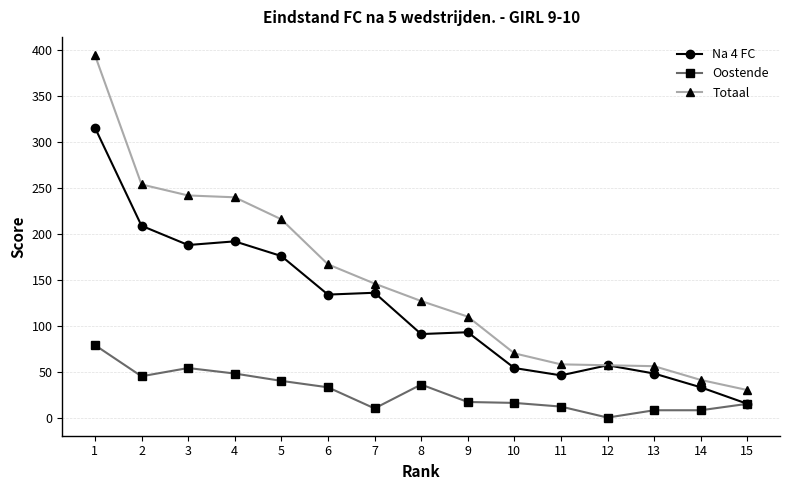

Is it true that Oostende equals 12 at 11?

True